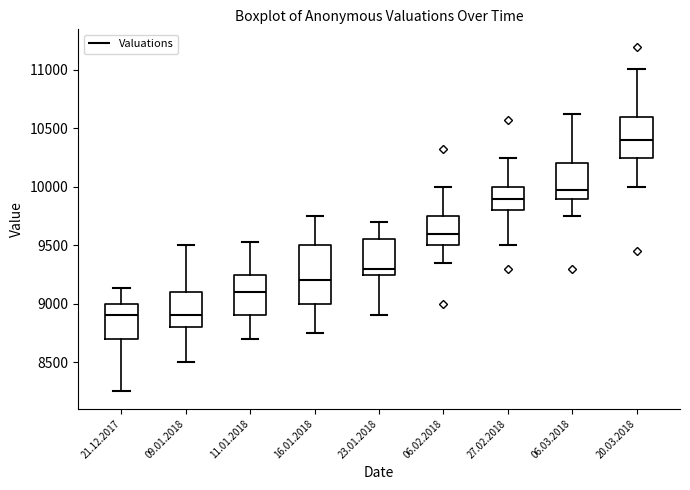

Where does the median line of the box for 09.01.2018 sit on the y-axis? The values are not printed on the chart, so give them approximately, as read against the axis.

8900